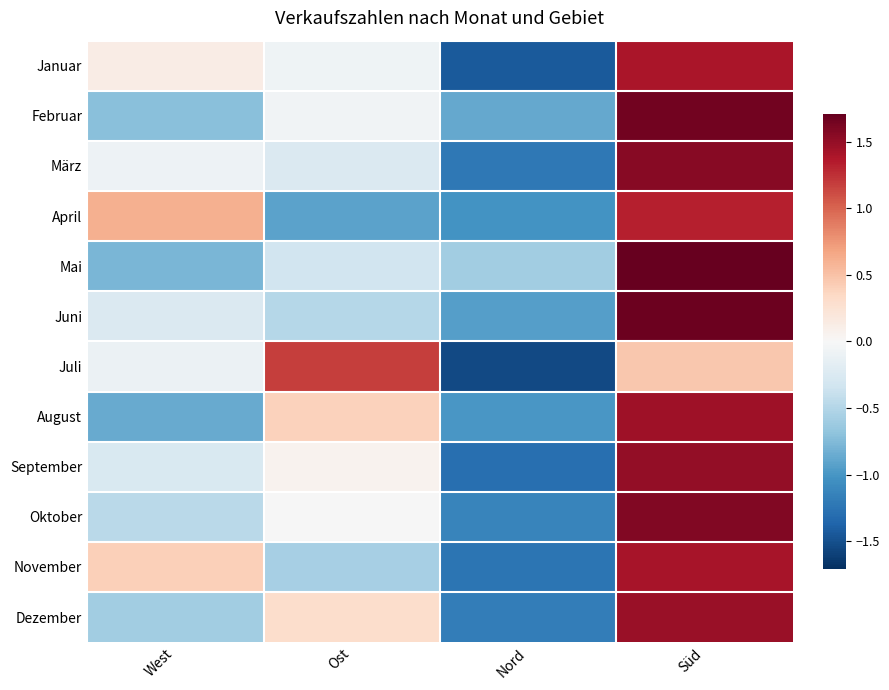

At West, list the series in order from largest to smallest.

April, November, Januar, März, Juli, Juni, September, Oktober, Dezember, Februar, Mai, August